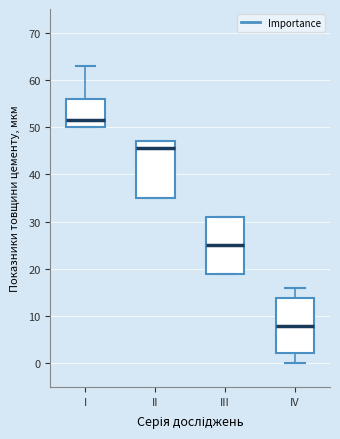

Reading left to right, transcribe this box plot: for each box, give where its median line is, the range the box spans, and where its two whiskers end, as read against the y-axis. The values are not printed on the chart, so give them approximately, as read against the axis.

I: median 52, box 50 to 56, whiskers 50 to 63
II: median 46, box 35 to 47, whiskers 35 to 47
III: median 25, box 19 to 31, whiskers 19 to 31
IV: median 8, box 2 to 14, whiskers 0 to 16